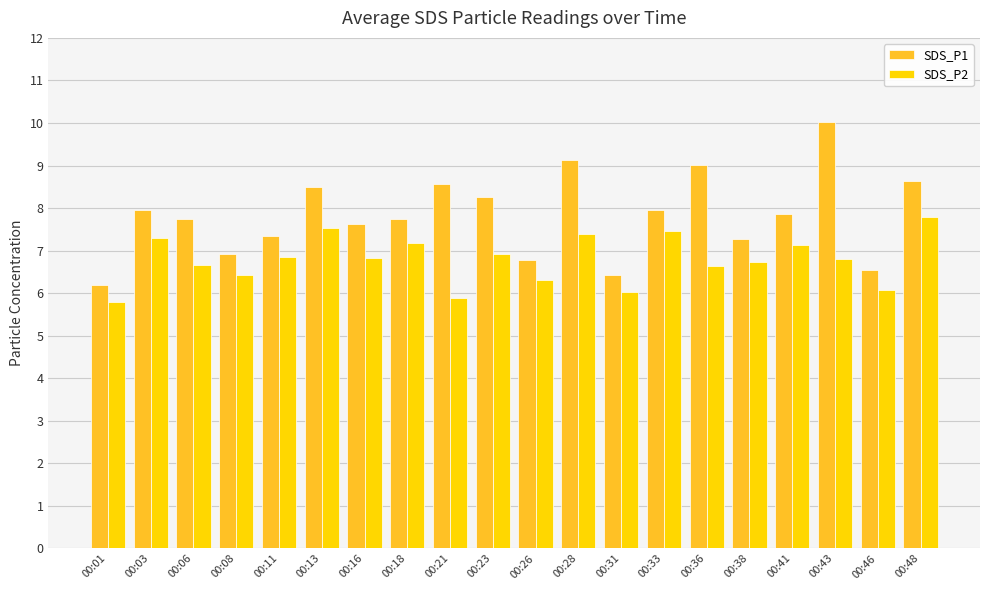

At which category does the chart reach its minimum across all series?

00:01